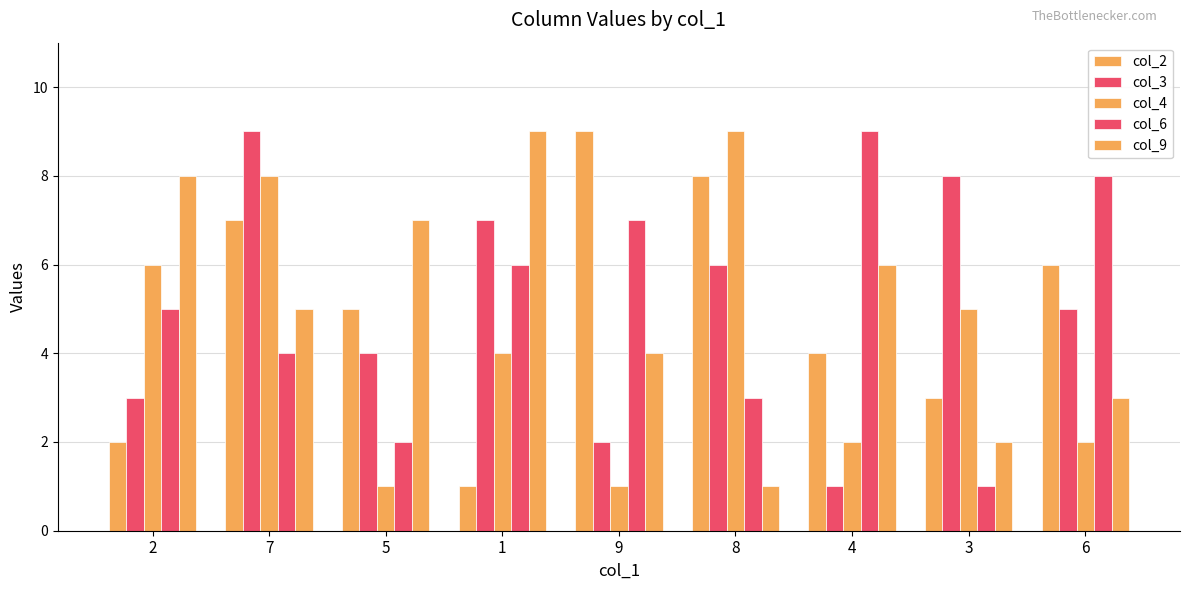

What is the lowest value of the col_6 series?

1